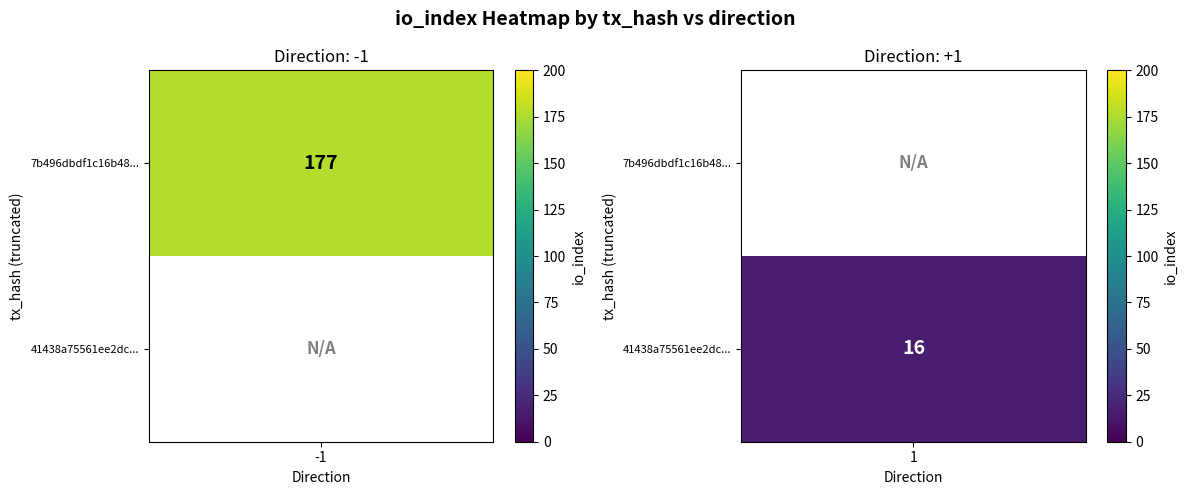

True or false: the data shows 16 at 1.

True